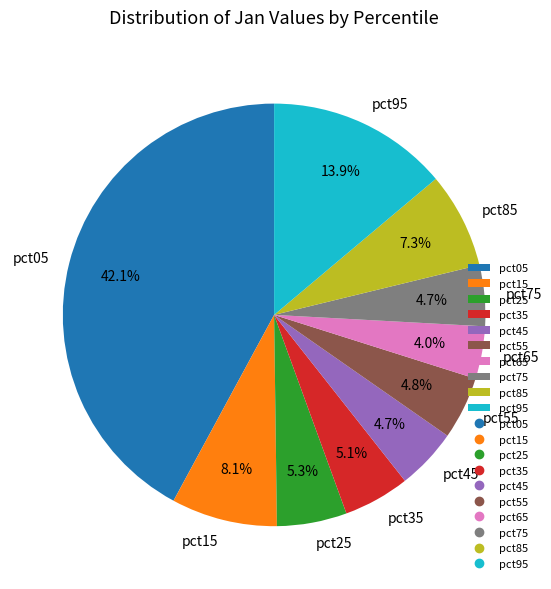

To the nearest percent, what percentage of the pie is pct95?

14%